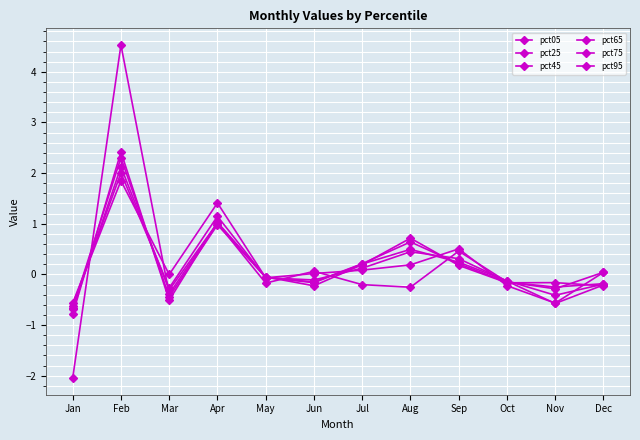

How many values in pct75 are above zero?

5